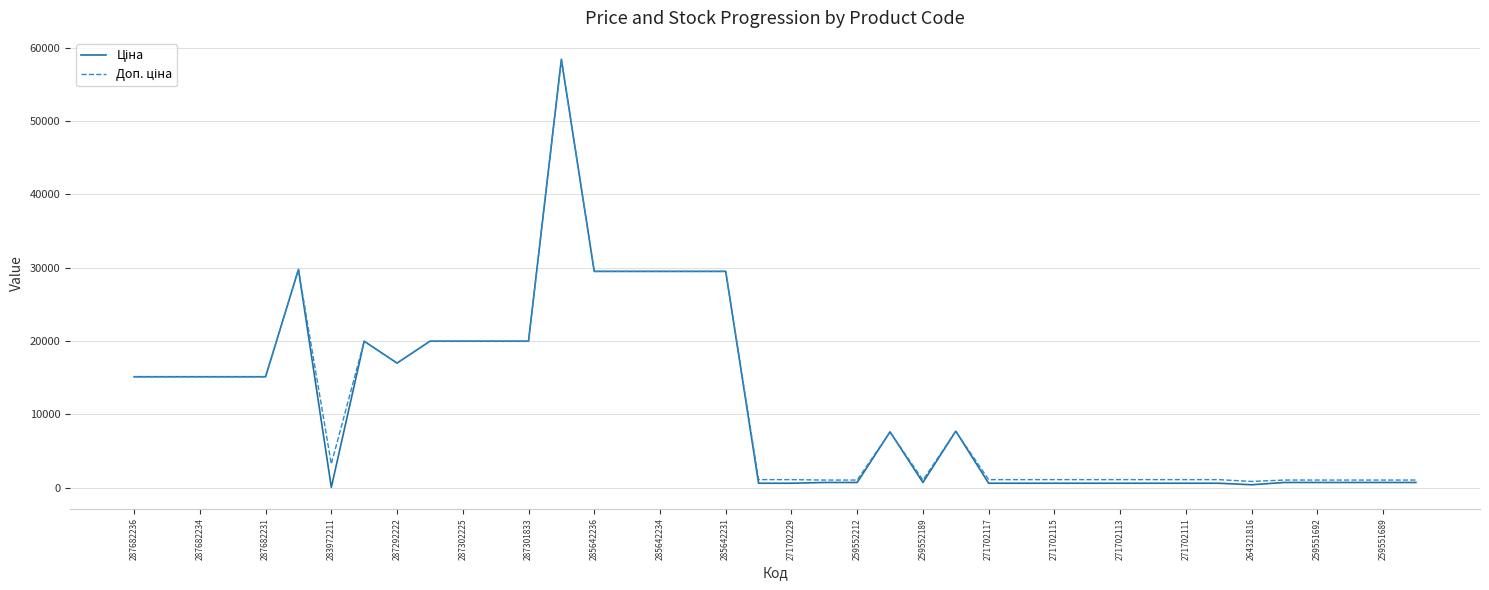

How many lines are shown in the chart?

2